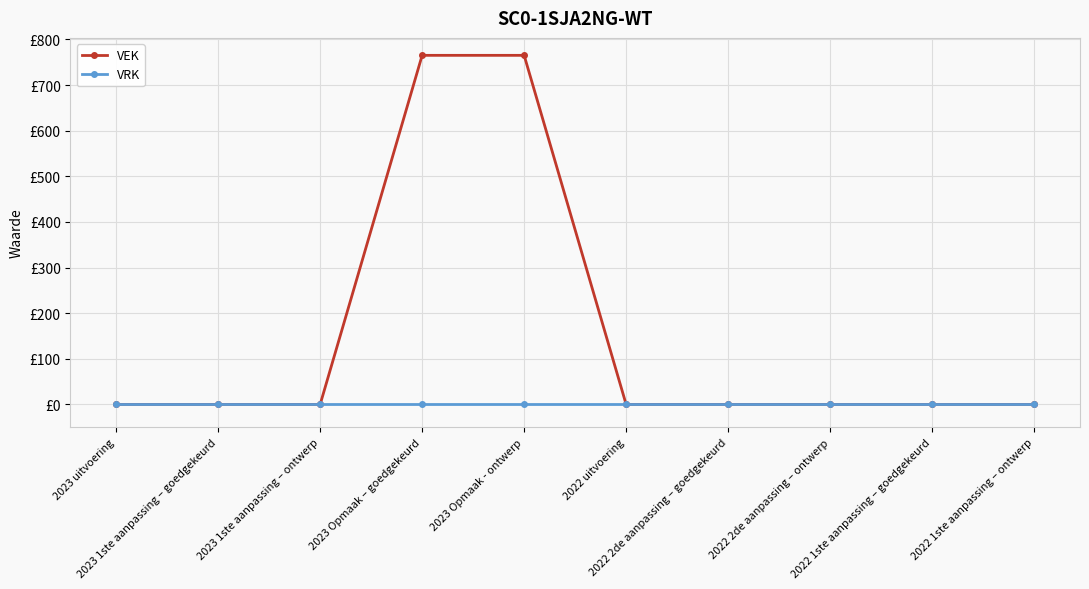

Does the chart have visible grid lines?

Yes